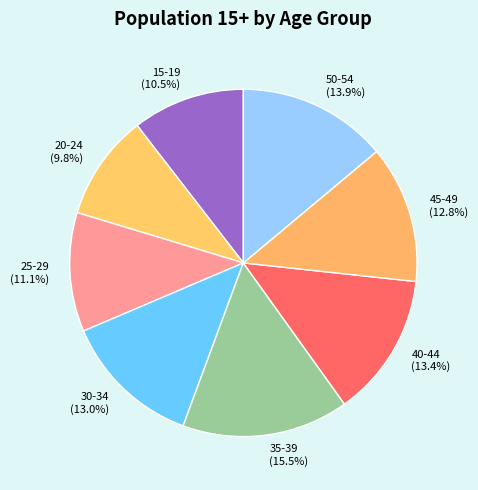

How many segments does this pie chart have?

8